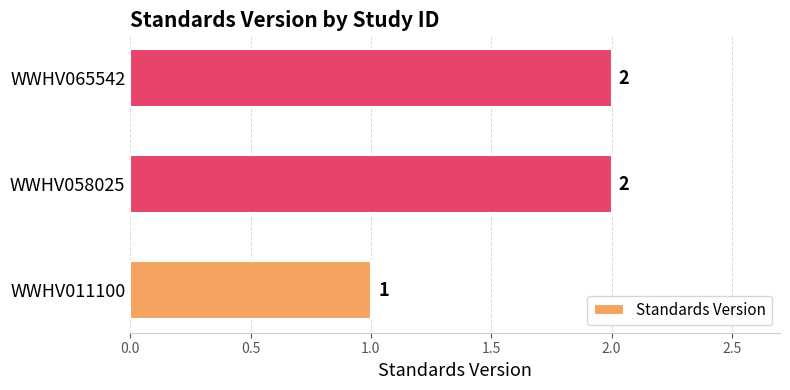

What is the change in value from WWHV011100 to WWHV065542?

+1